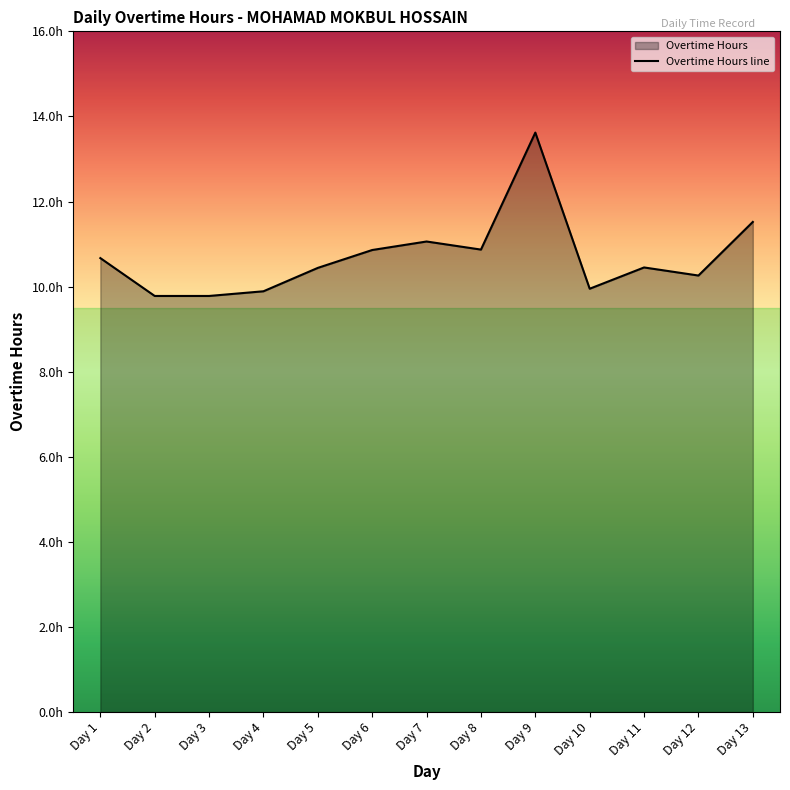

Rank the categories by value from highest to lowest.

Day 9, Day 13, Day 7, Day 8, Day 6, Day 1, Day 11, Day 5, Day 12, Day 10, Day 4, Day 2, Day 3